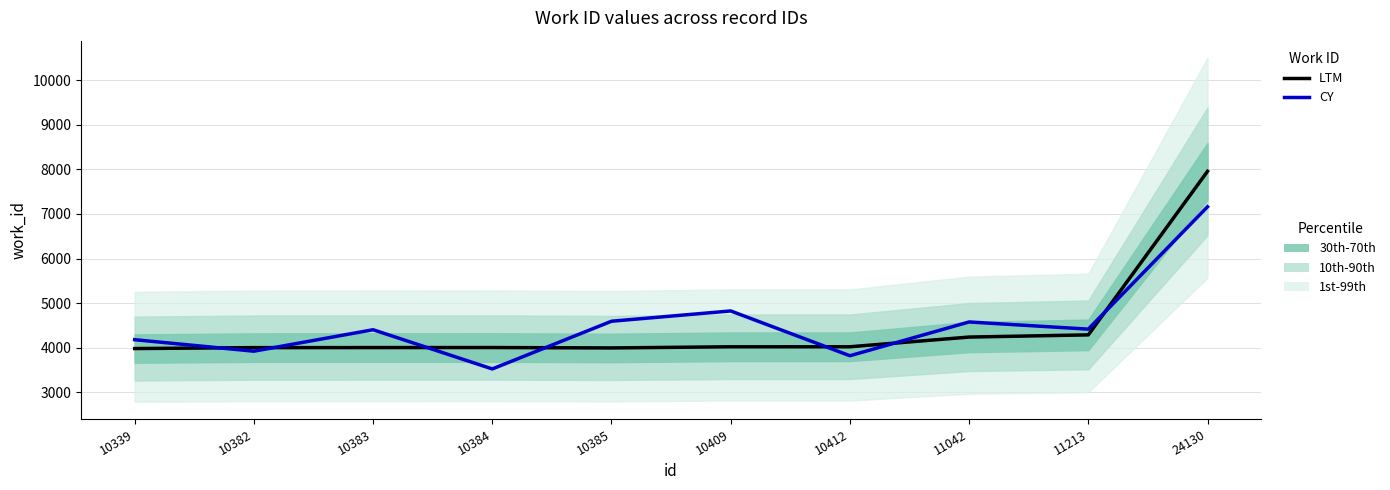

Rank the series by their maximum value, from lowest to highest.

CY, LTM